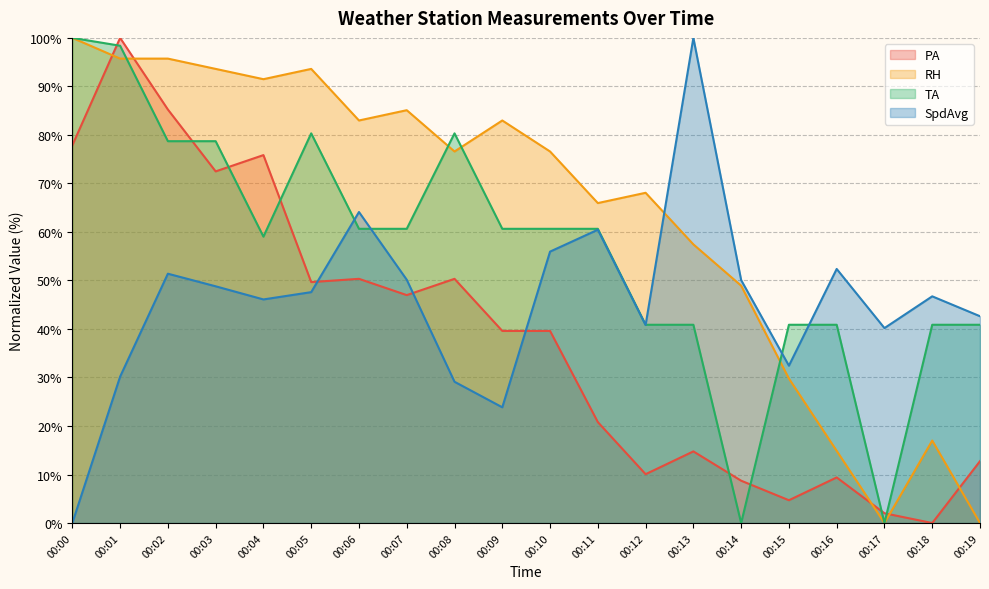

Does the chart display data point markers on the line(s)?

No